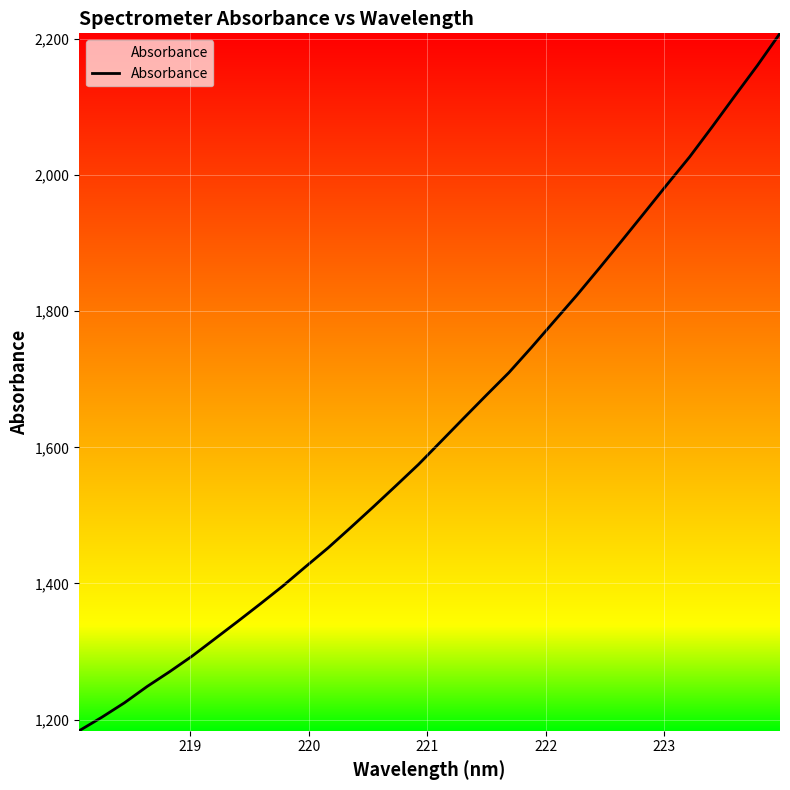

What is the greatest value displayed?

2208.3